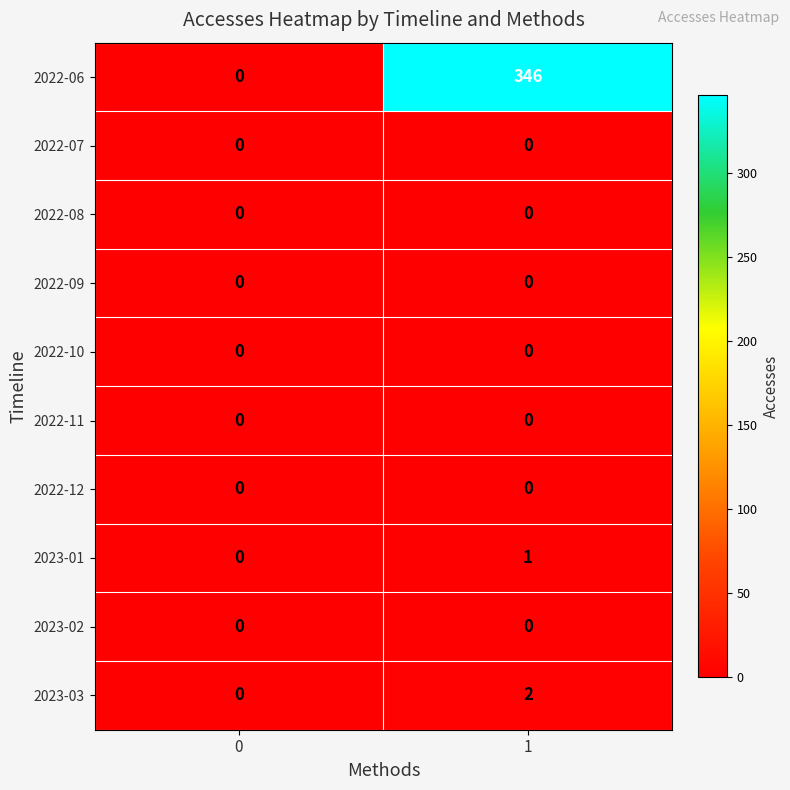

The value of 2022-06 at 1 is 546. True or false?

False